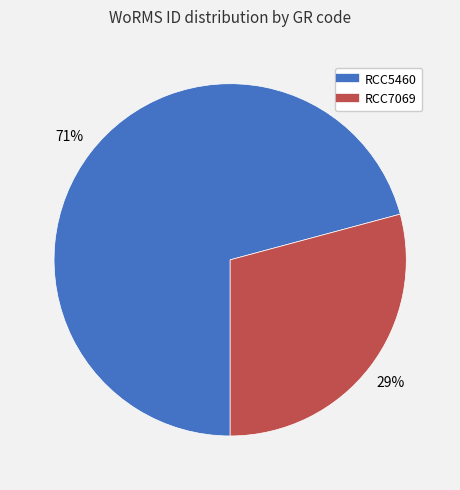

Which slice represents more than half of the pie?

RCC5460